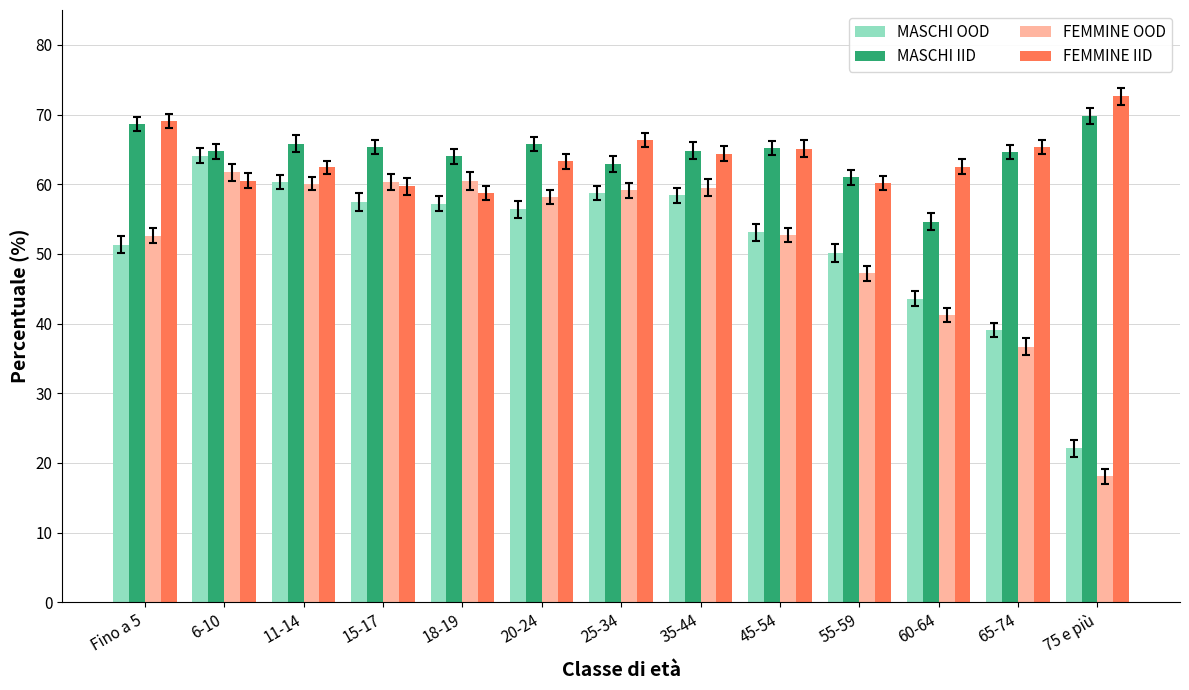

How many bars are there in each group?

4